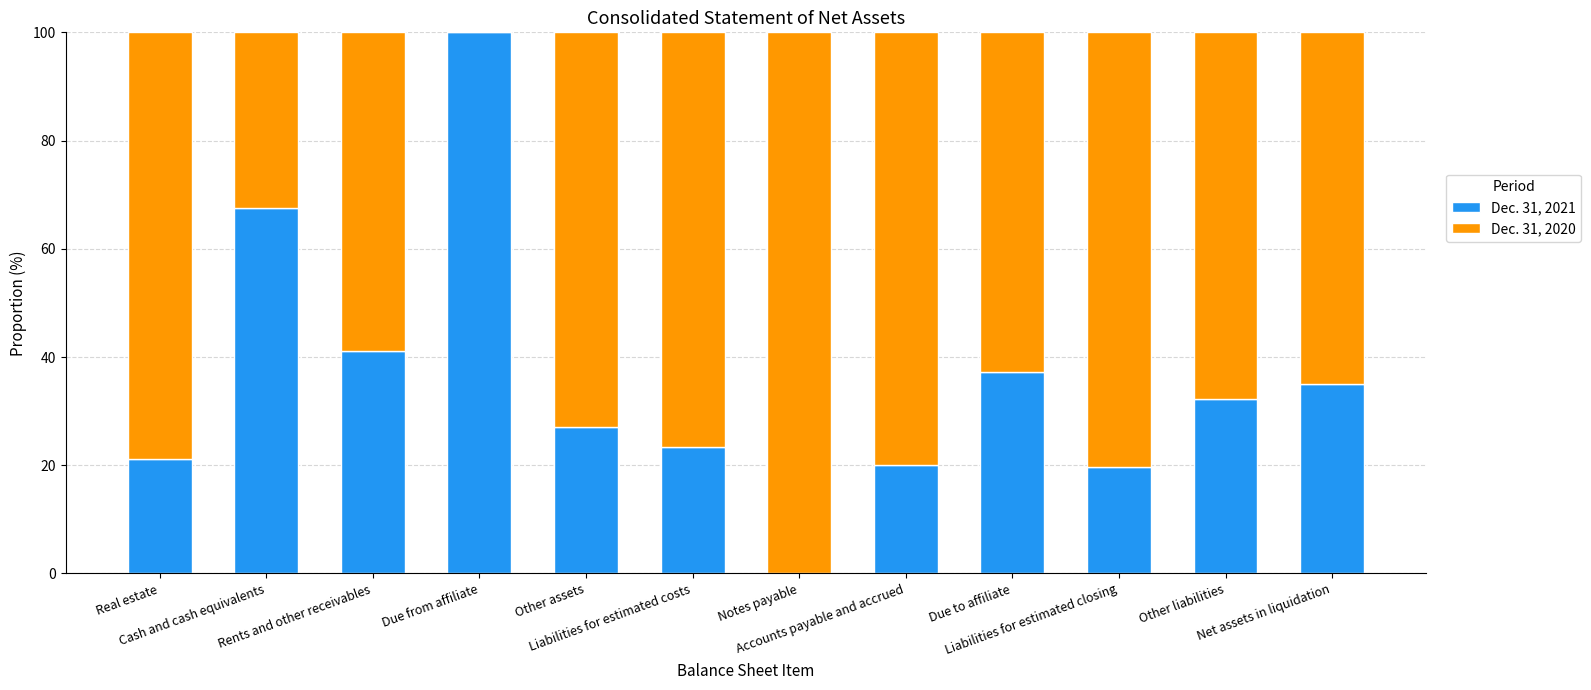

Are the bars horizontal?

No